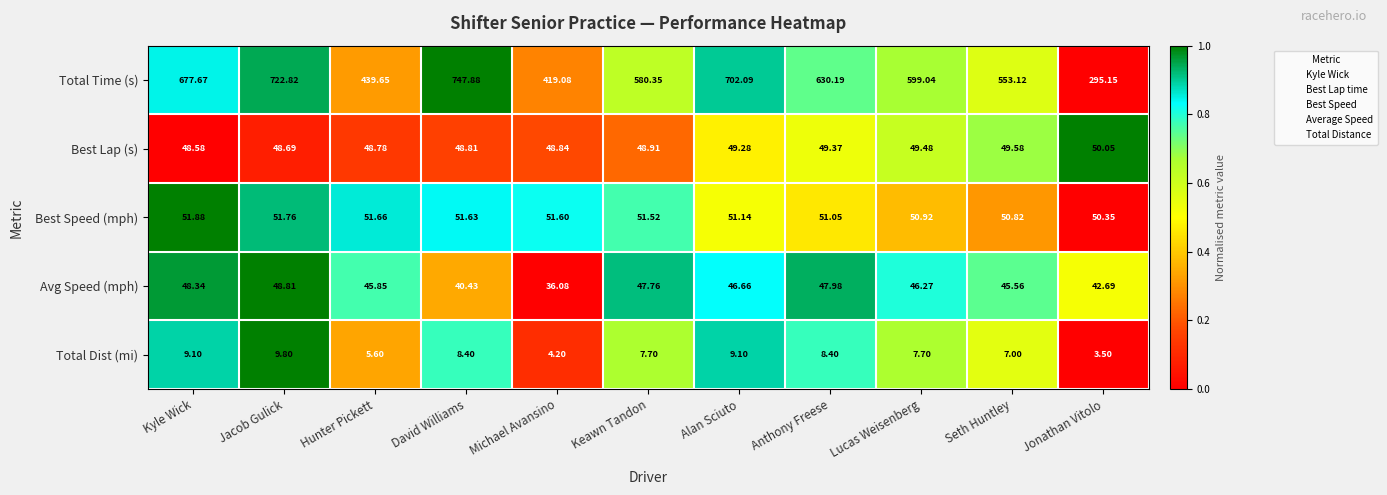

Is the value of Best Speed (mph) at Kyle Wick greater than the value of Total Time (s) at David Williams?

No